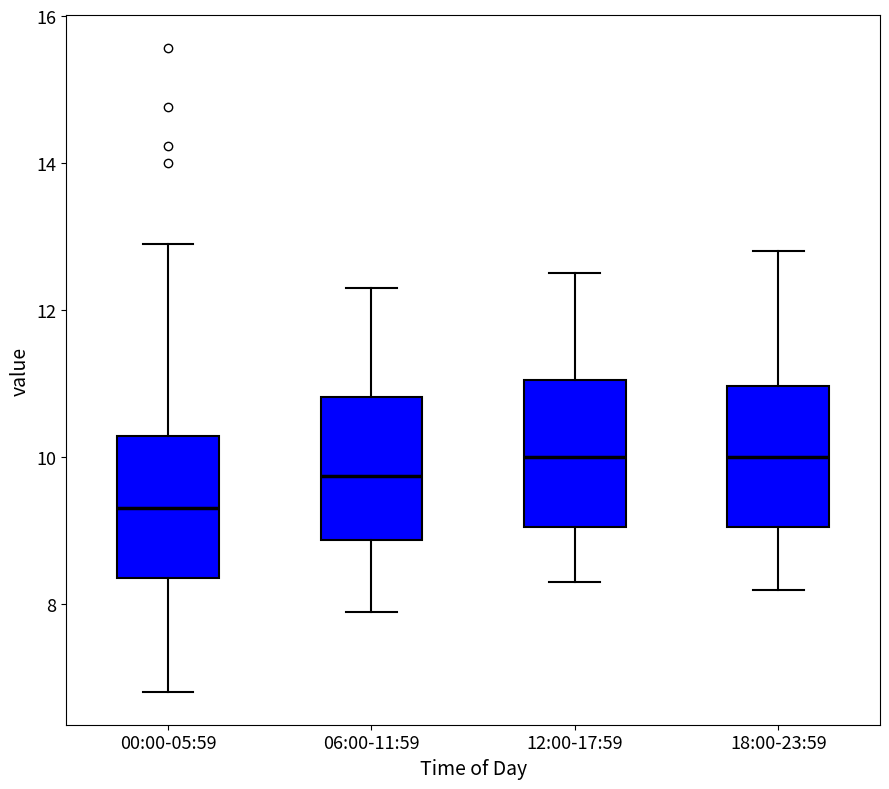

Reading left to right, transcribe this box plot: for each box, give where its median line is, the range the box spans, and where its two whiskers end, as read against the y-axis. The values are not printed on the chart, so give them approximately, as read against the axis.

00:00-05:59: median 9.4, box 8.4 to 10.2, whiskers 6.8 to 13.0
06:00-11:59: median 9.8, box 8.8 to 10.8, whiskers 8.0 to 12.4
12:00-17:59: median 10.0, box 9.0 to 11.0, whiskers 8.4 to 12.6
18:00-23:59: median 10.0, box 9.0 to 11.0, whiskers 8.2 to 12.8